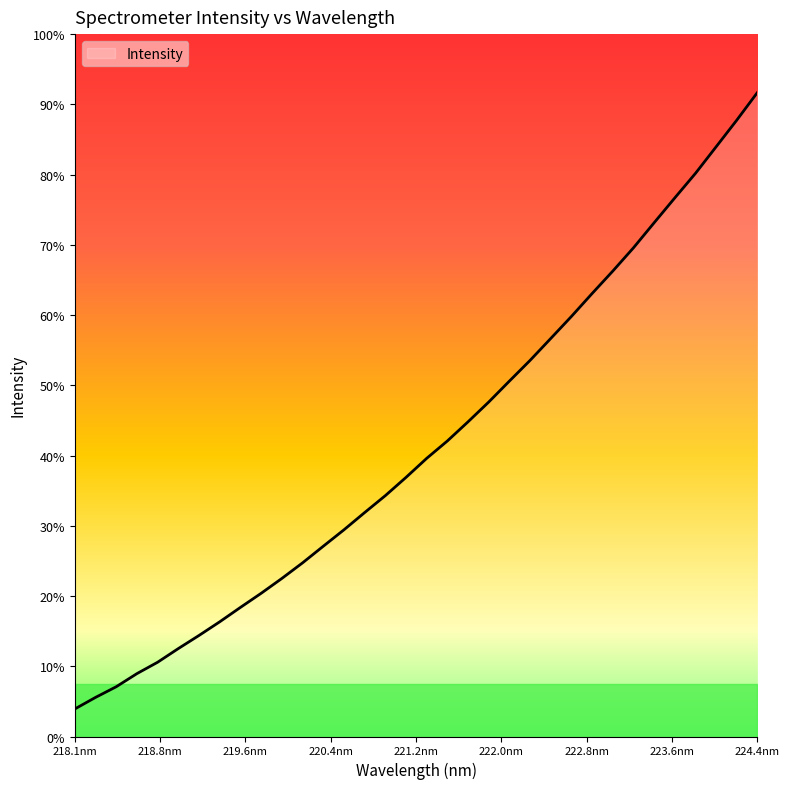

True or false: there are more than 0 points higher than both neighbors.

False